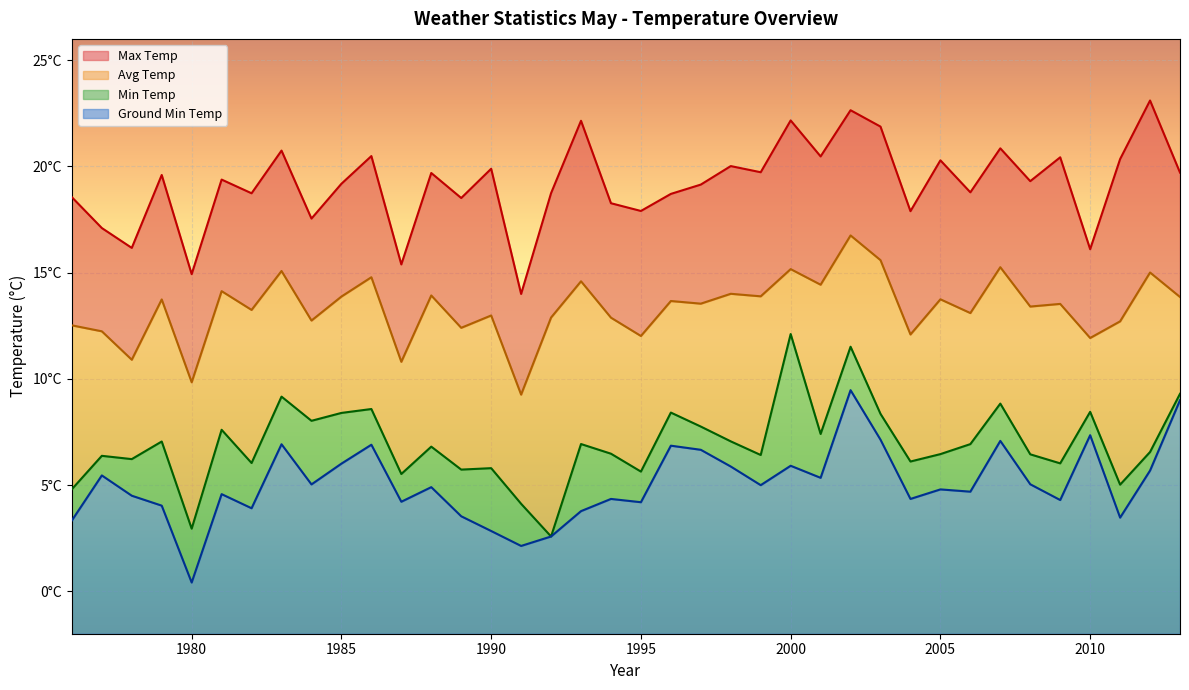

Between 2012 and 2013, which series saw the biggest shift?

Max Temp